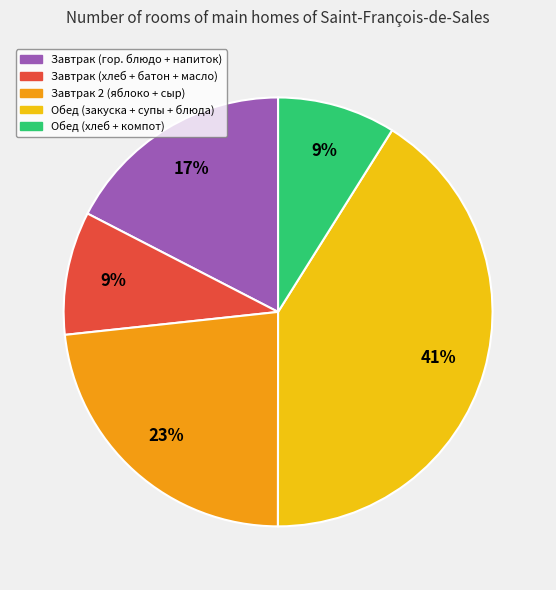

Is there any slice that represents more than half of the pie?

No